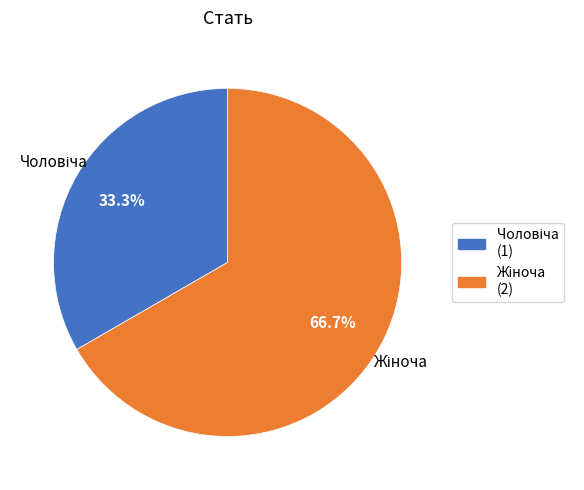

Is there a majority slice in this chart?

Yes